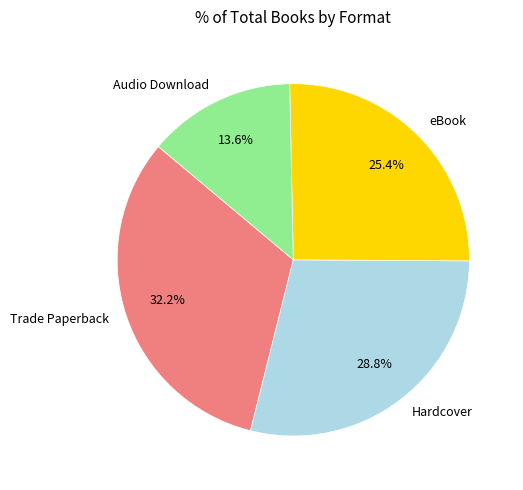

Which category has the smallest portion of the pie?

Audio Download